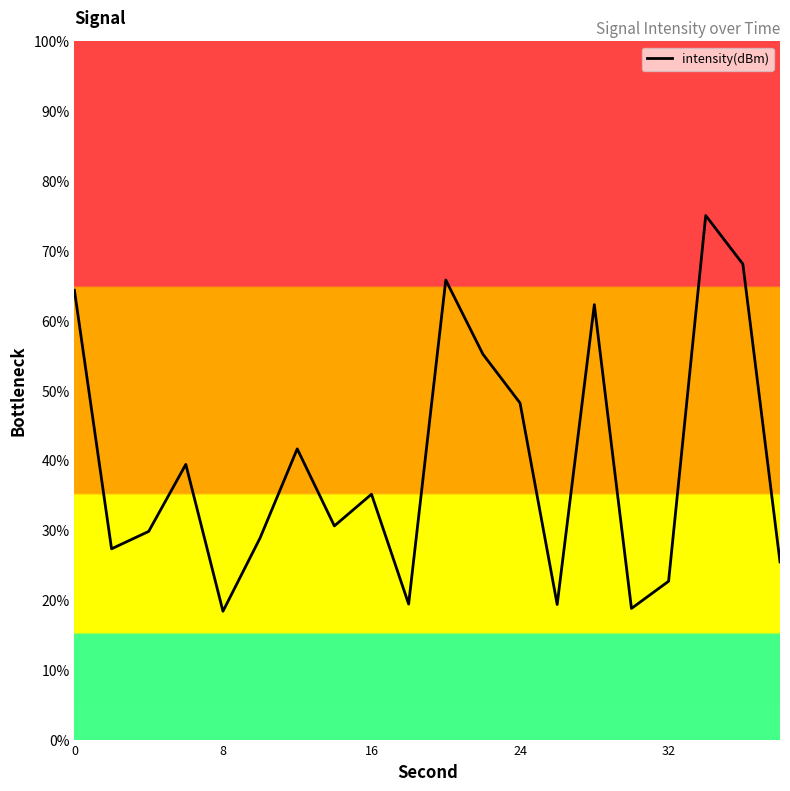

What is the difference between the maximum and second lowest values?

56.3